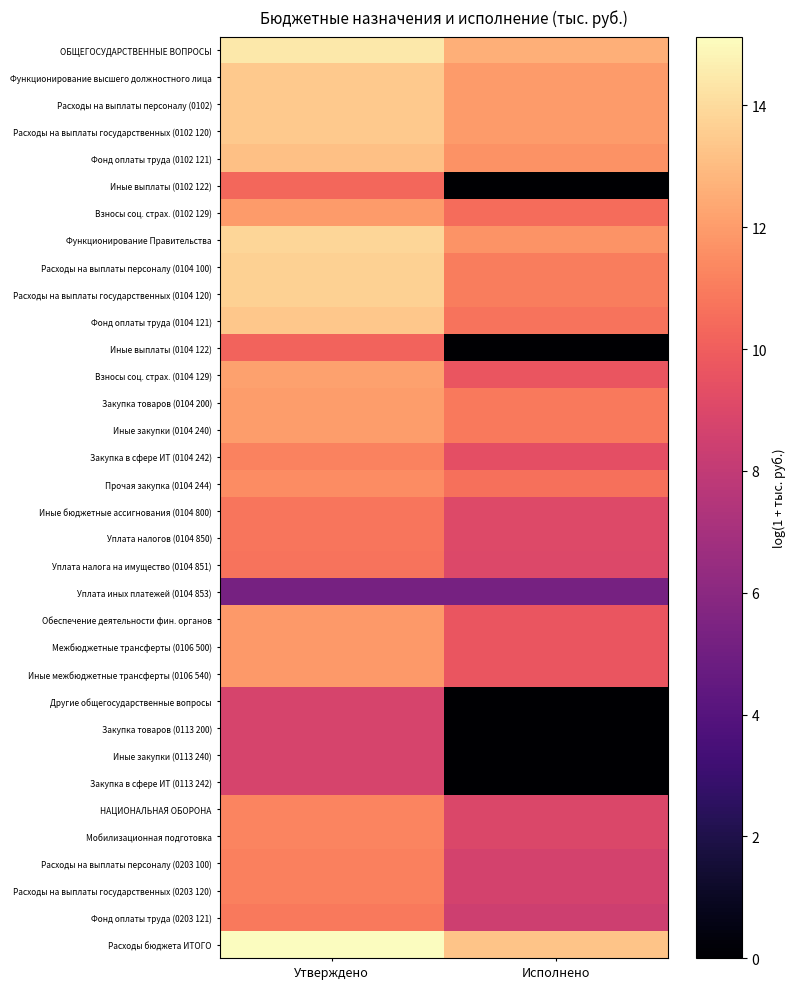

At which category does the chart reach its minimum across all series?

Исполнено